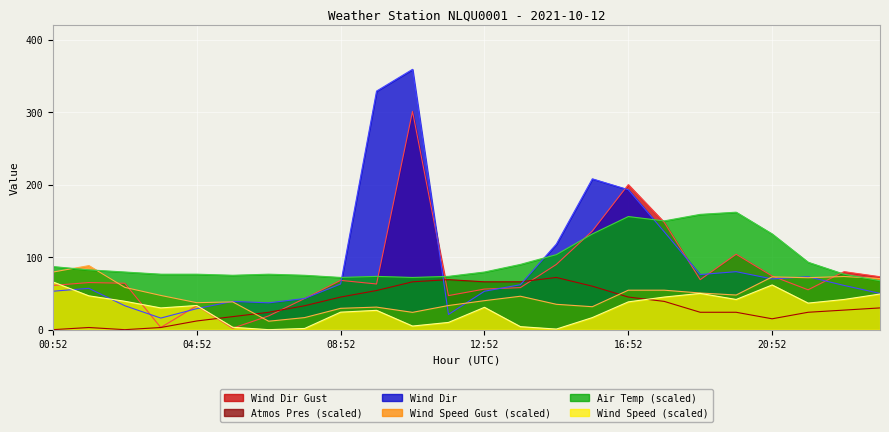

What is the value of the WIND_SPEED point at the 20th from the left?

41.7